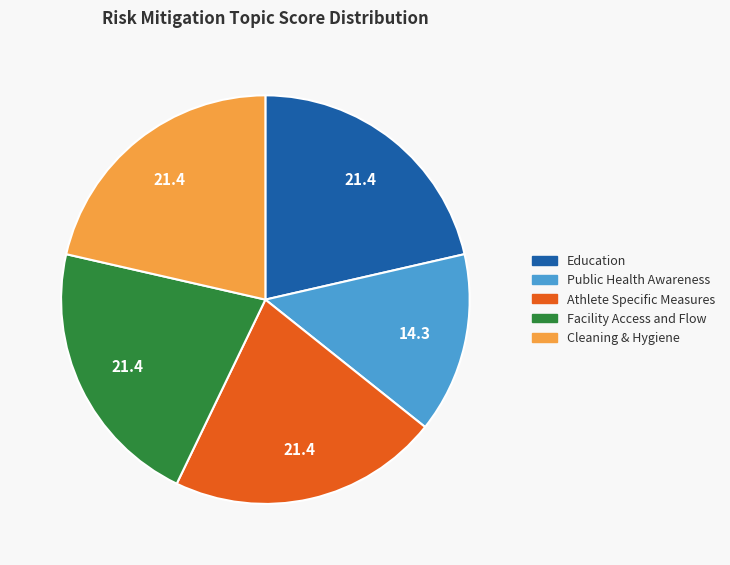

Is there any slice that represents more than half of the pie?

No